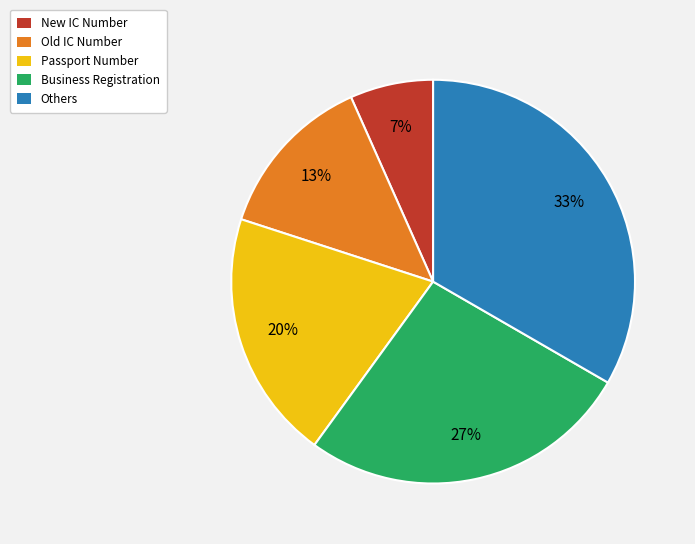

How many slices are in this pie chart?

5